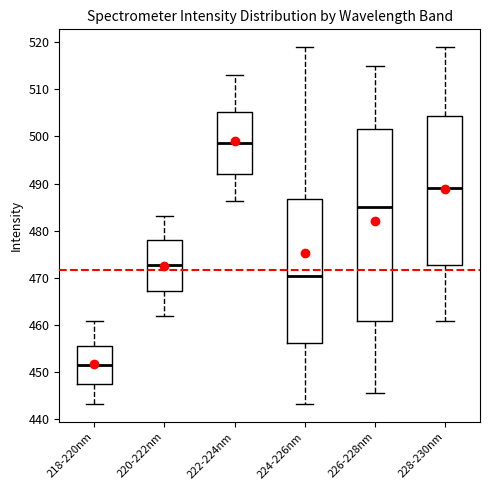

Reading left to right, read every box against the y-axis: the position of its median line, the range the box covers, and the ends of its whiskers. The values are not printed on the chart, so give them approximately, as read against the axis.

218-220nm: median 451, box 447 to 455, whiskers 443 to 461
220-222nm: median 473, box 467 to 478, whiskers 462 to 483
222-224nm: median 499, box 492 to 505, whiskers 486 to 513
224-226nm: median 470, box 456 to 487, whiskers 443 to 519
226-228nm: median 485, box 461 to 502, whiskers 445 to 515
228-230nm: median 489, box 473 to 504, whiskers 461 to 519